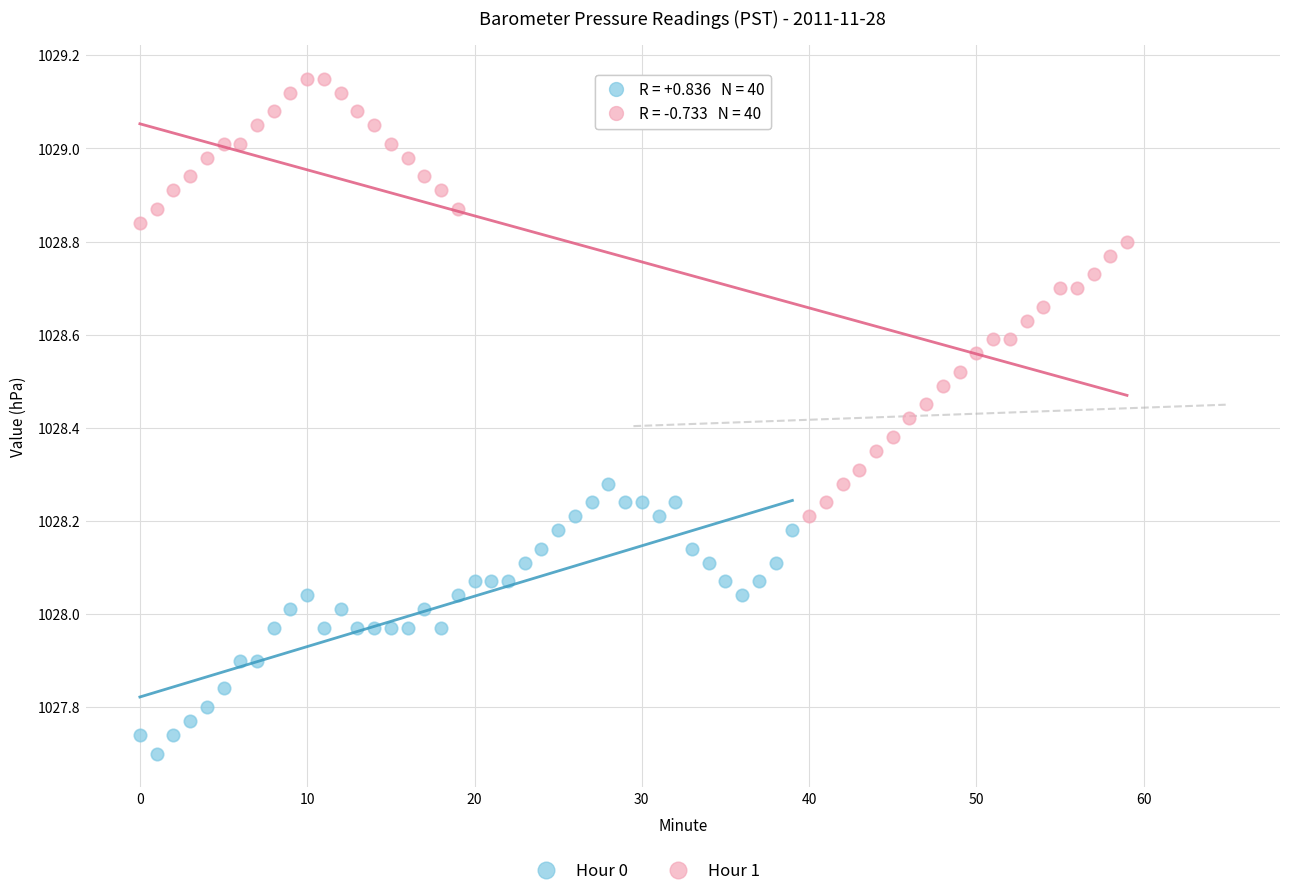

Which series reaches the maximum Y coordinate?

Hour 1